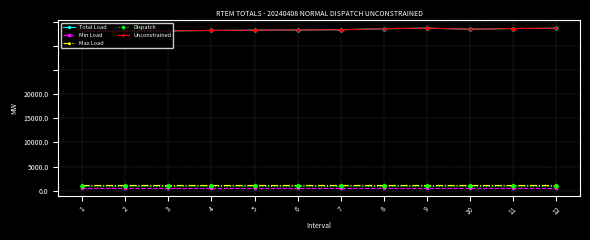

What is the greatest value displayed?

16825.4